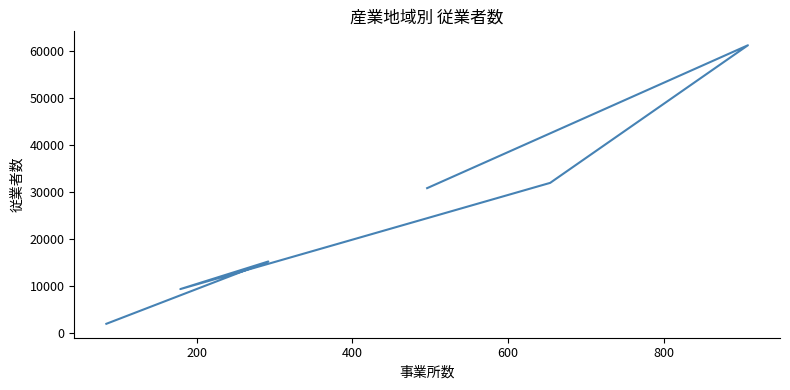

Reading left to right, what are all the values shown in this chart?

30832	61201	31951	9376	15243	1998